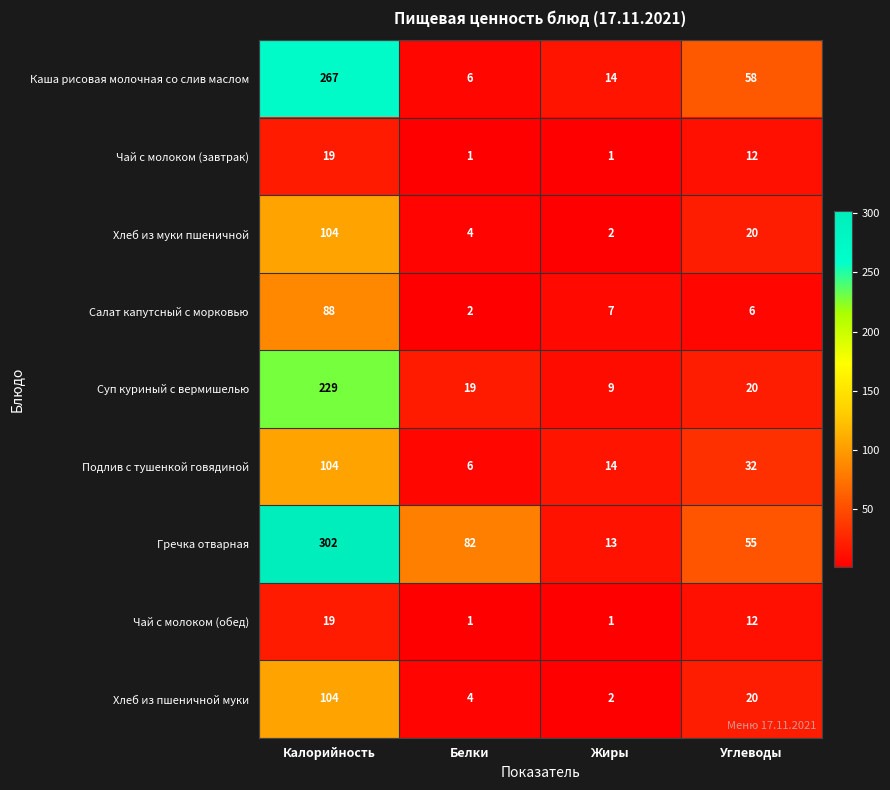

How many data points in Хлеб из пшеничной муки are less than 20?

2